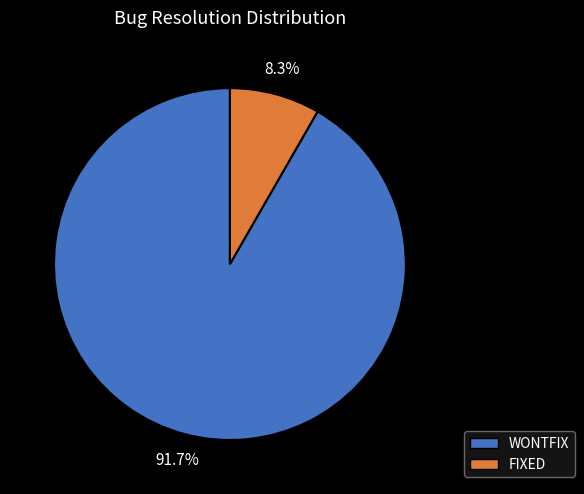

Rank the categories by value from lowest to highest.

FIXED, WONTFIX